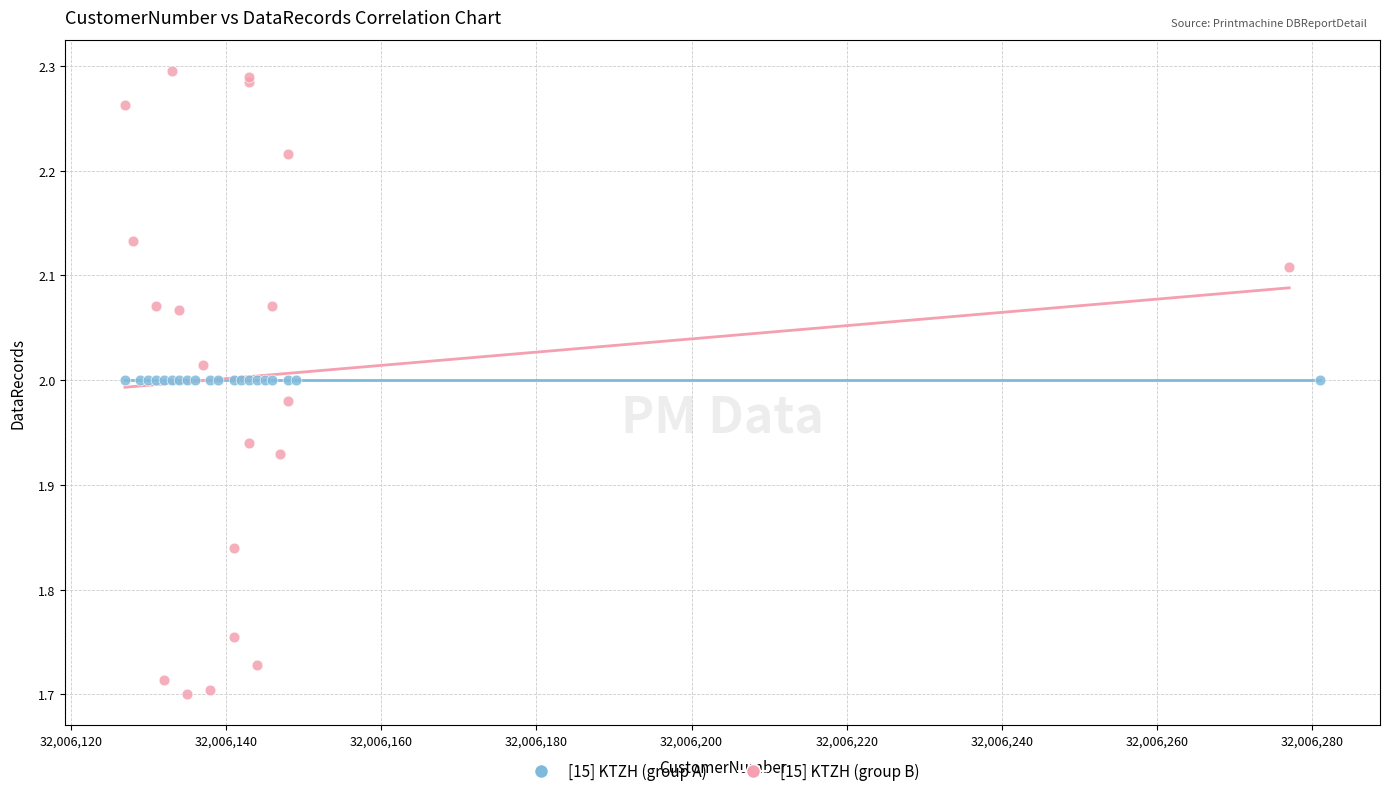

Which series contains the highest Y value?

[15] KTZH (group B)